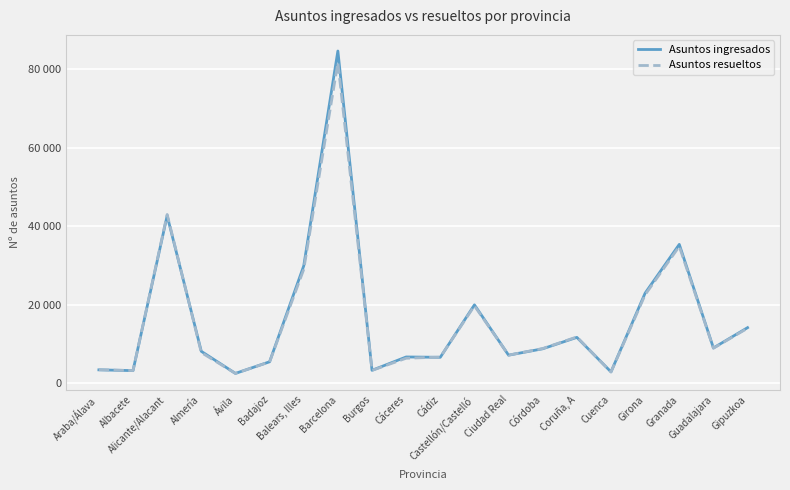

What are all the series names shown in the legend?

Asuntos ingresados, Asuntos resueltos